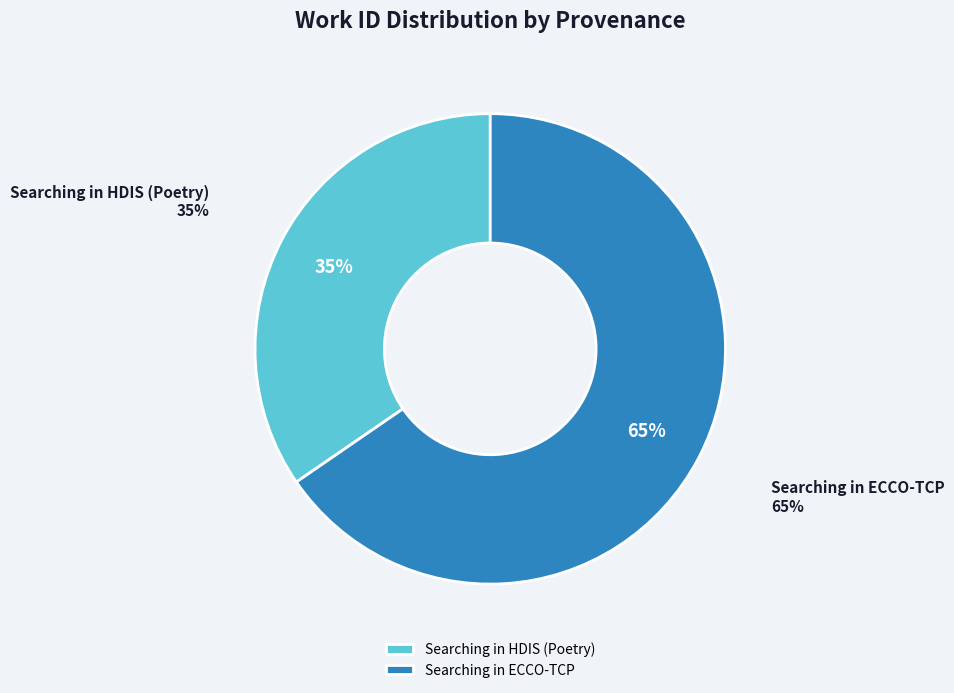

Between Searching in ECCO-TCP and Searching in HDIS (Poetry), which is larger?

Searching in ECCO-TCP